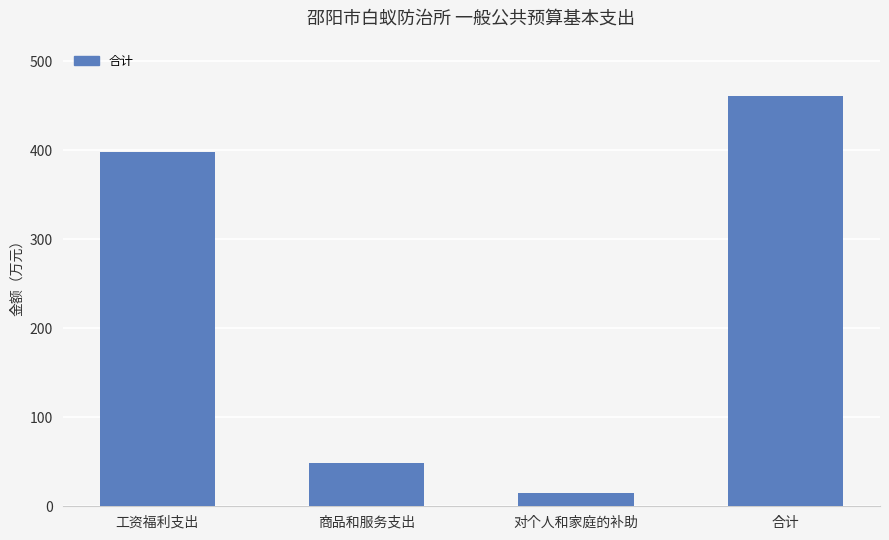

What value does the data have at 对个人和家庭的补助?

15.4